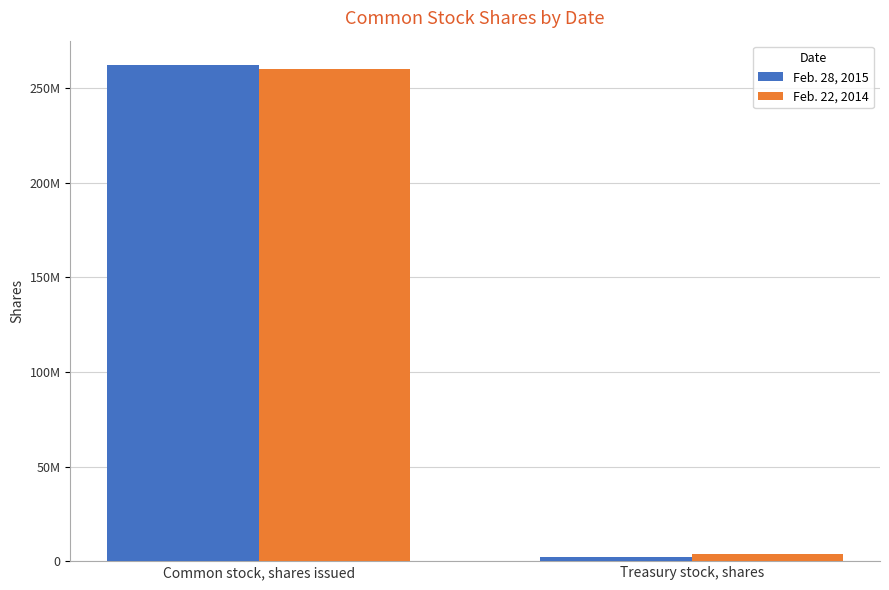

What is the sum of all Feb. 22, 2014 values?

264000000